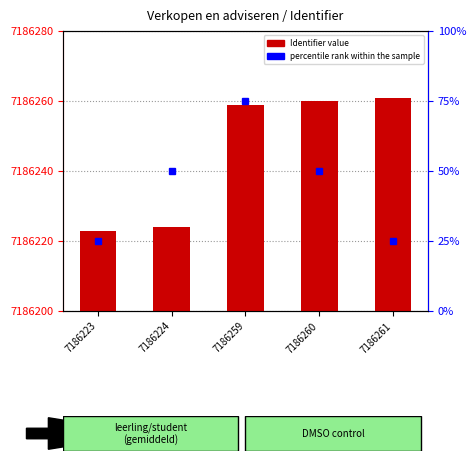

Reading right to left, what are all the values shown in this chart?

7186261	7186260	7186259	7186224	7186223